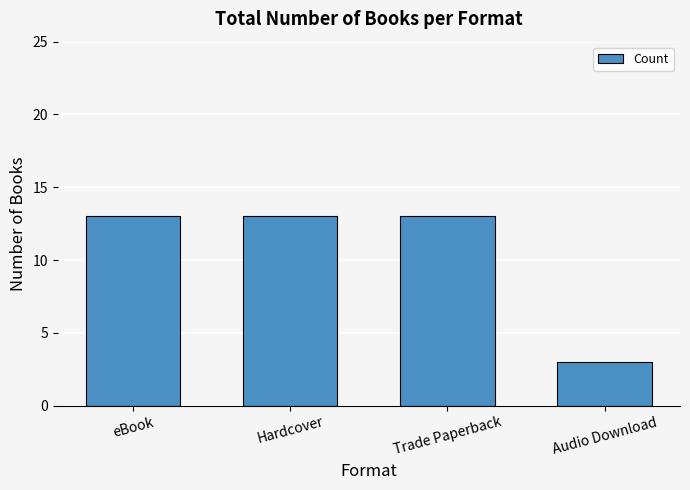

Reading left to right, list all the values displayed in this chart.

13	13	13	3